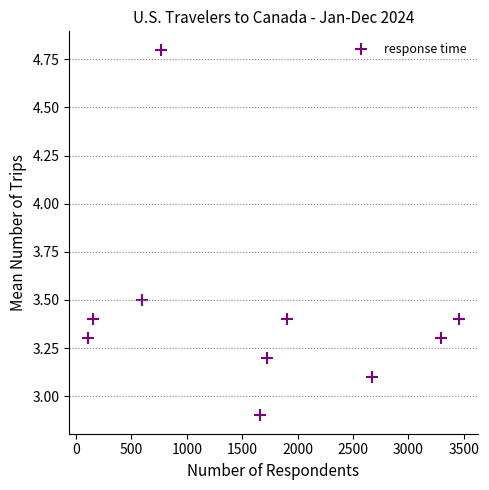

What is the average X value?

1633.5